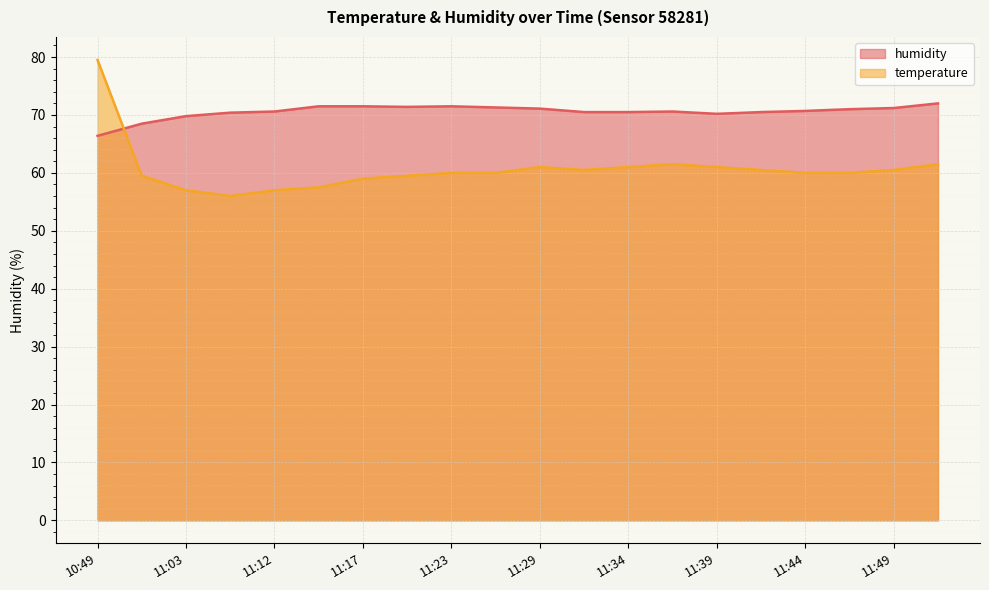

How many values in the humidity series are below 70?

3